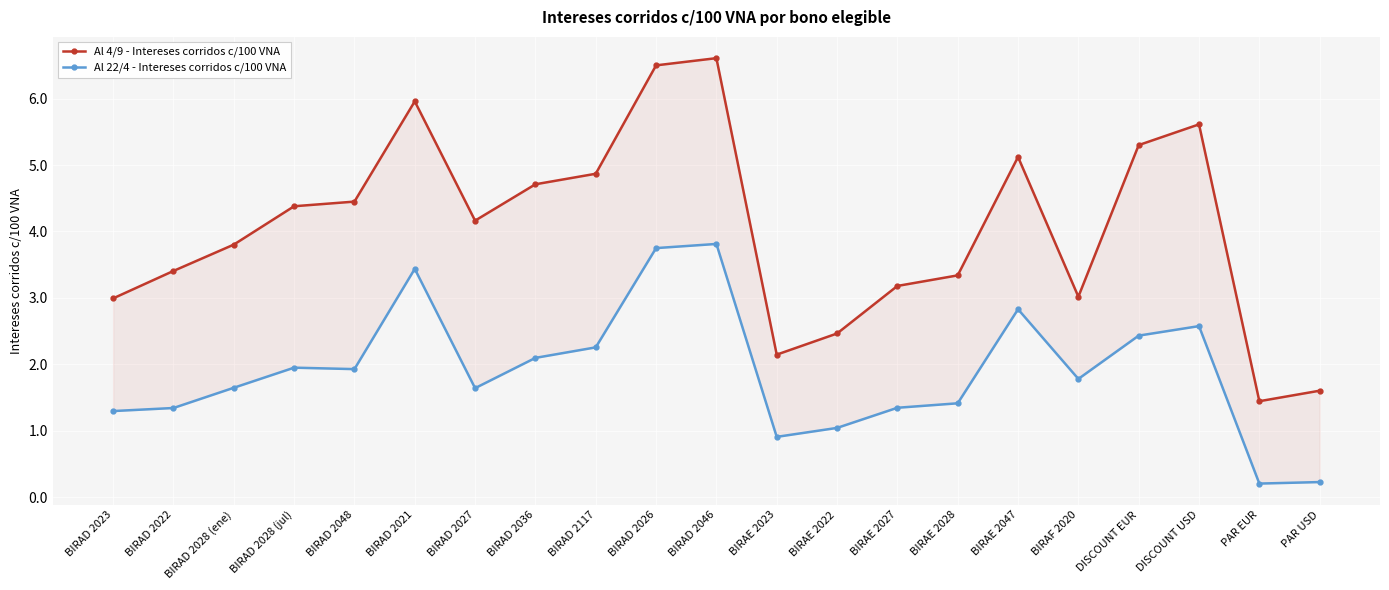

The Al 4/9 - Intereses corridos c/100 VNA series shows 4.4 at BIRAD 2028 (jul). True or false?

True